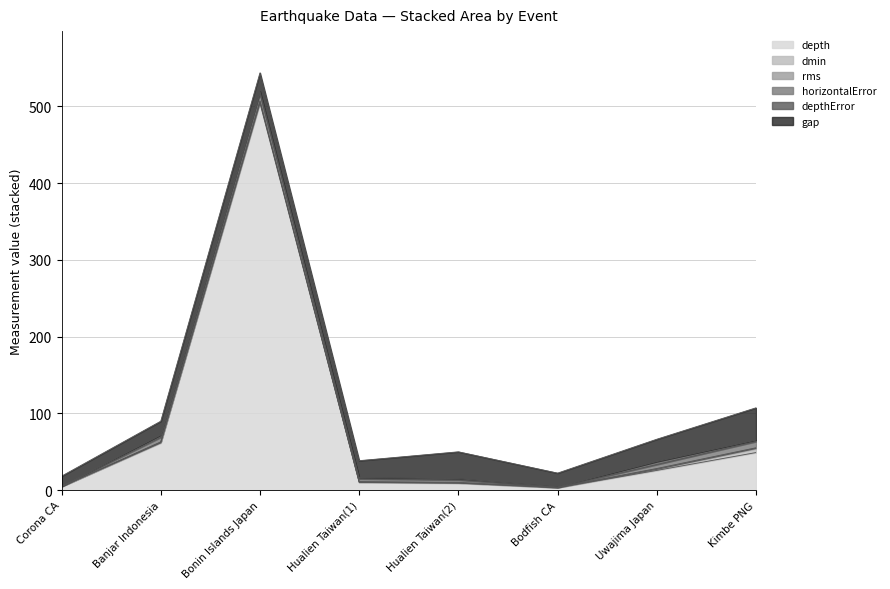

What is the difference between the maximum and minimum values in the gap series?

29.0